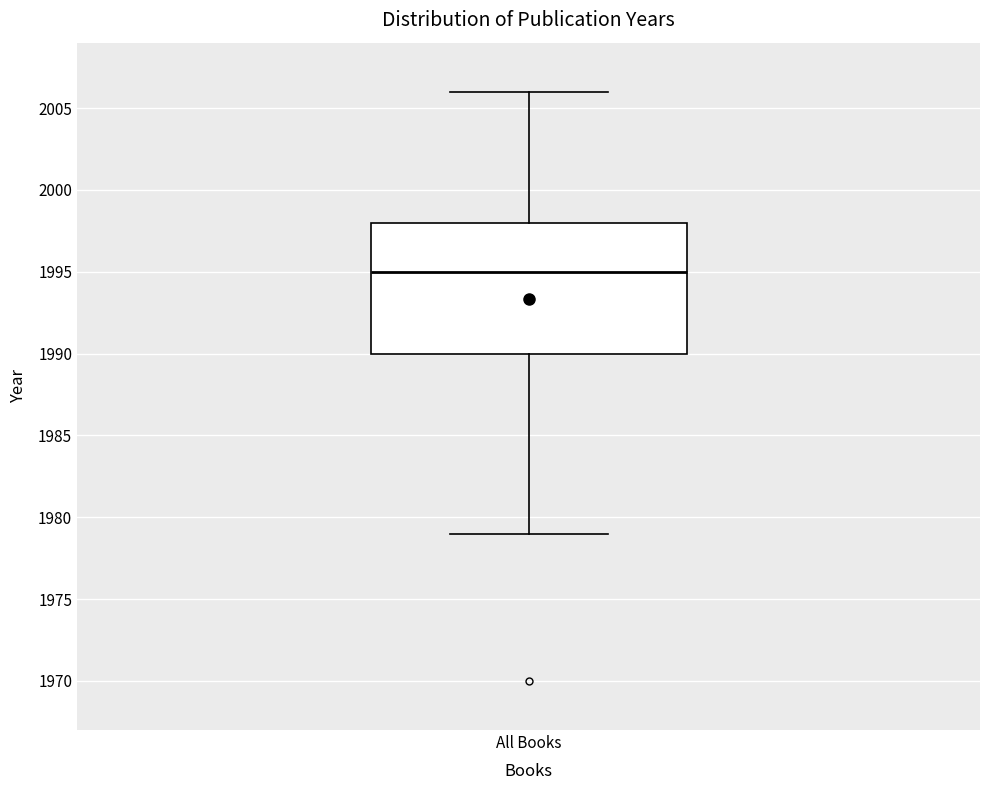

Where is the lower edge of the box for All Books on the y-axis? The values are not printed on the chart, so give them approximately, as read against the axis.

1990